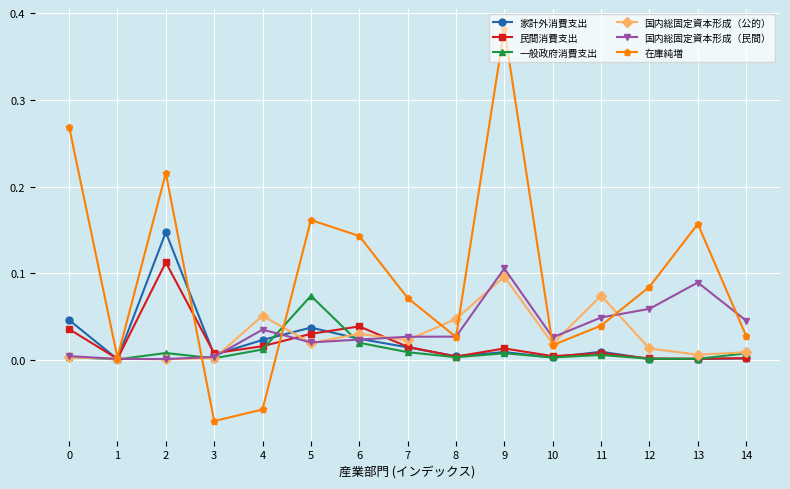

True or false: 国内総固定資本形成（公的） has more than 2 points higher than both neighbors.

True